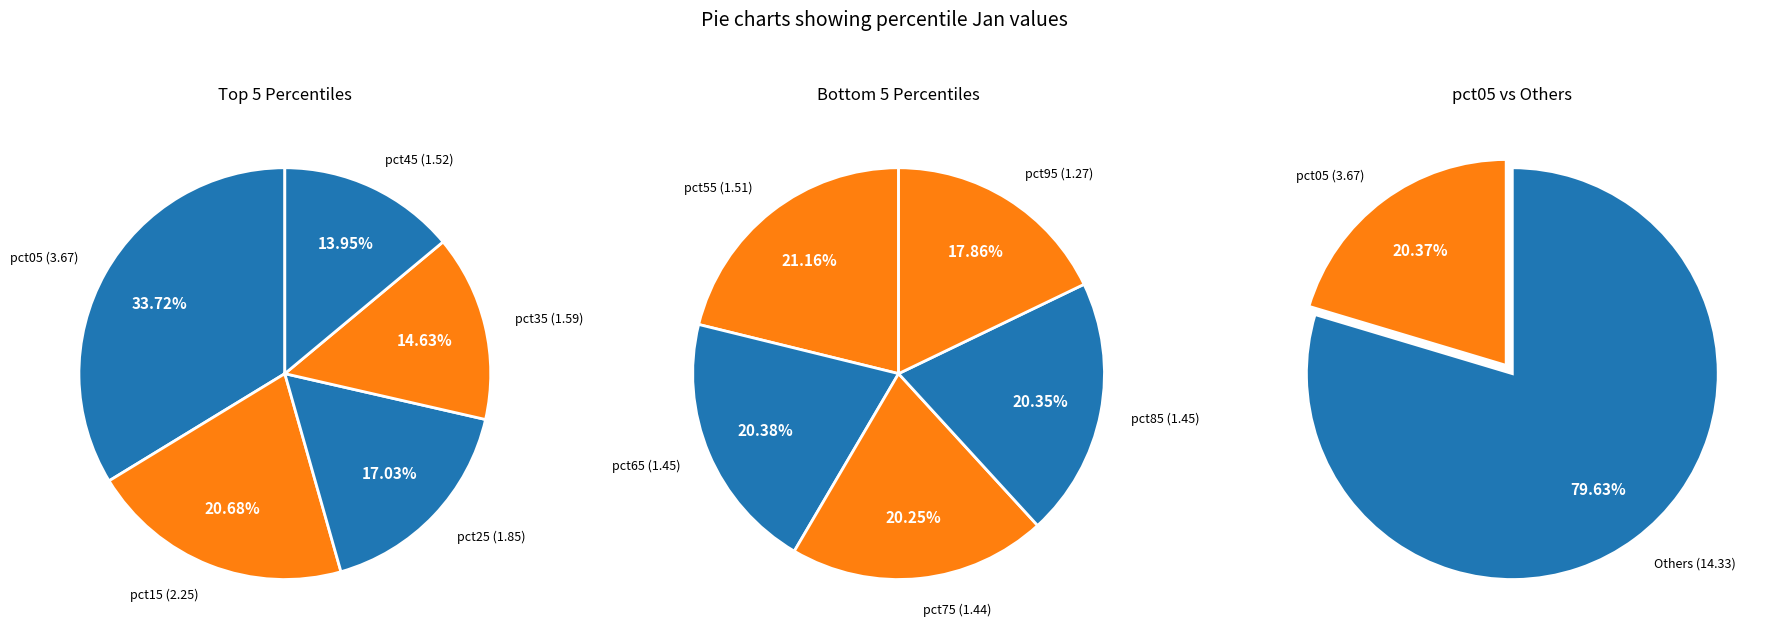

Approximately how many times larger is the value at pct05 compared to pct75?

2.5